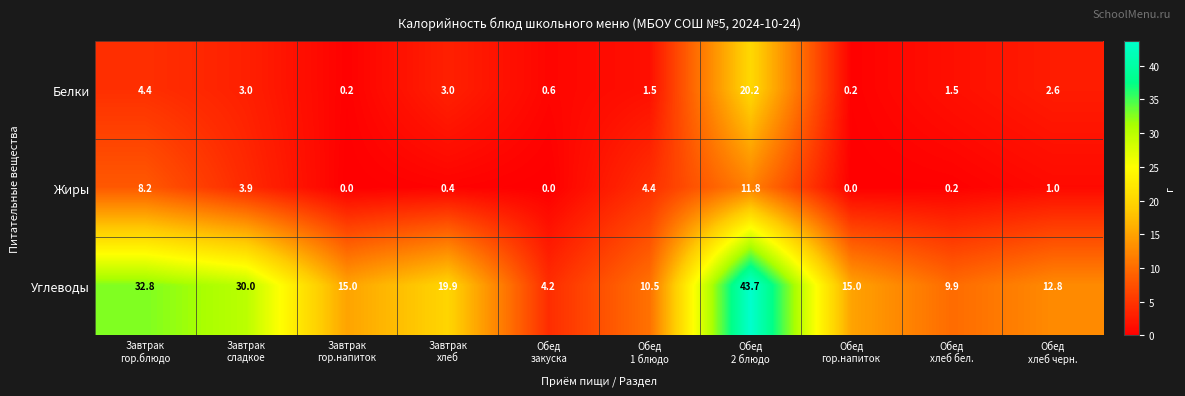

What is the average value of the Углеводы series?

19.4